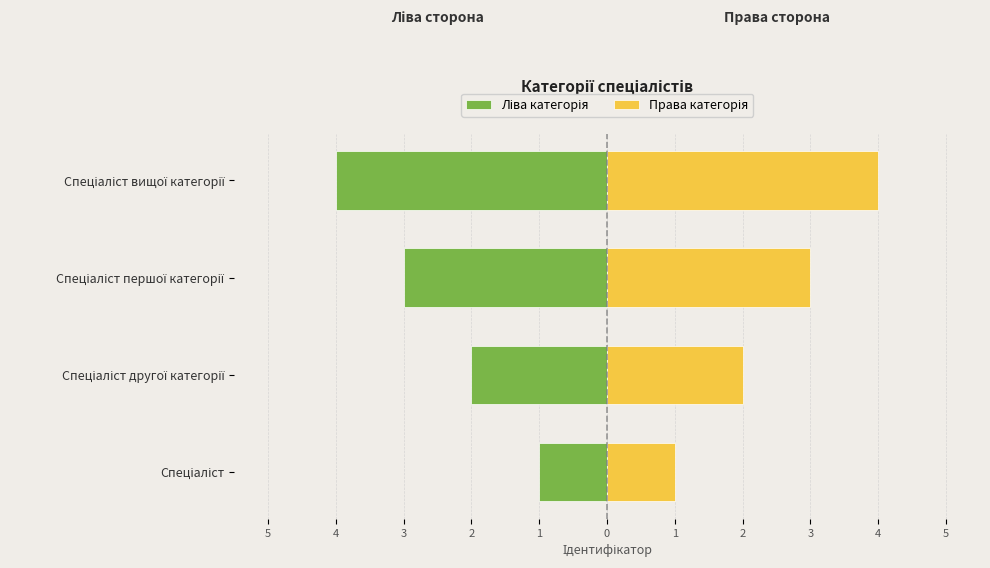

Which series has the largest total across all categories?

Права категорія